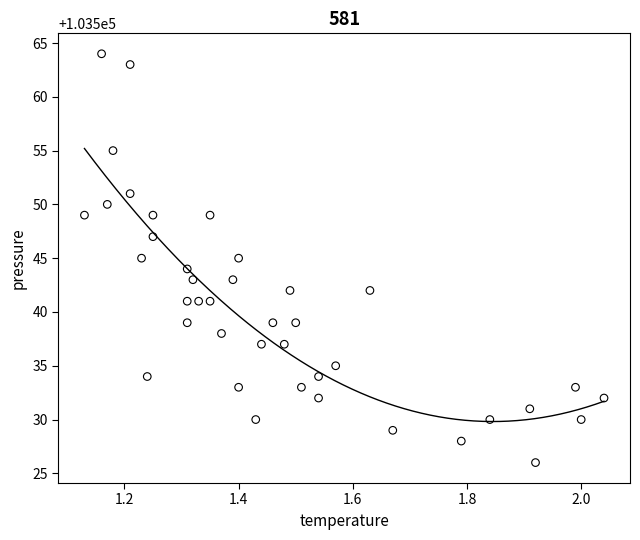

What is the range of Y values (max minus min)?

38